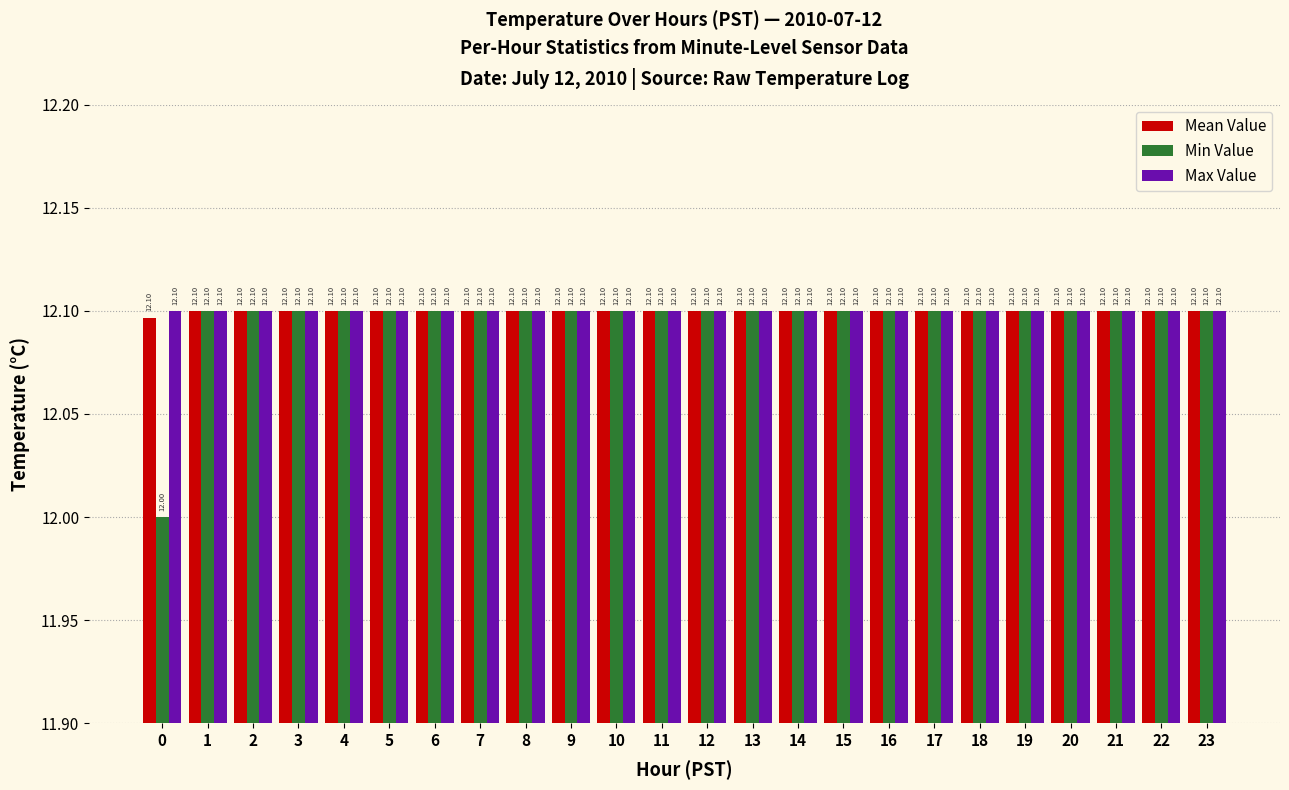

What value does the Min Value series have at 3?

12.1